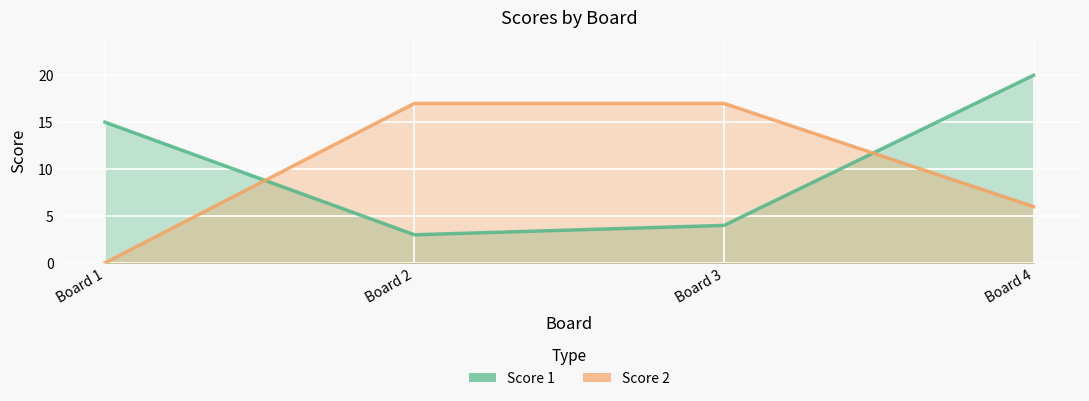

What is the difference between the maximum and minimum values in the Score 1 series?

17